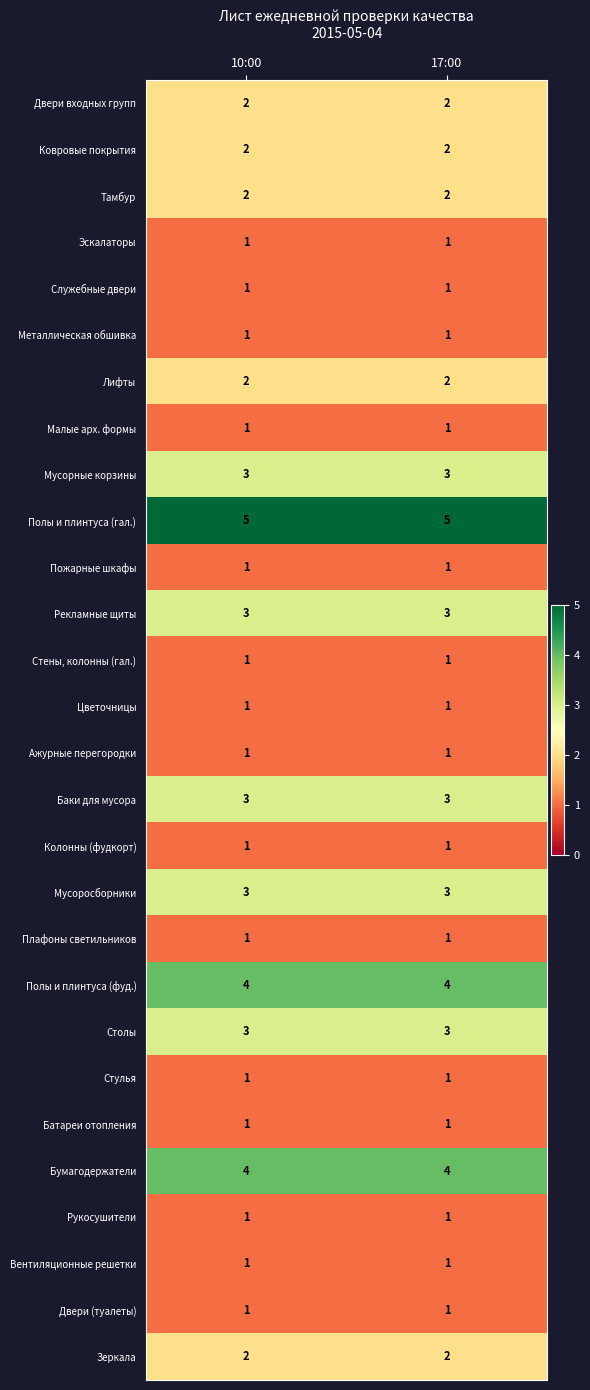

What is the smallest value displayed?

1